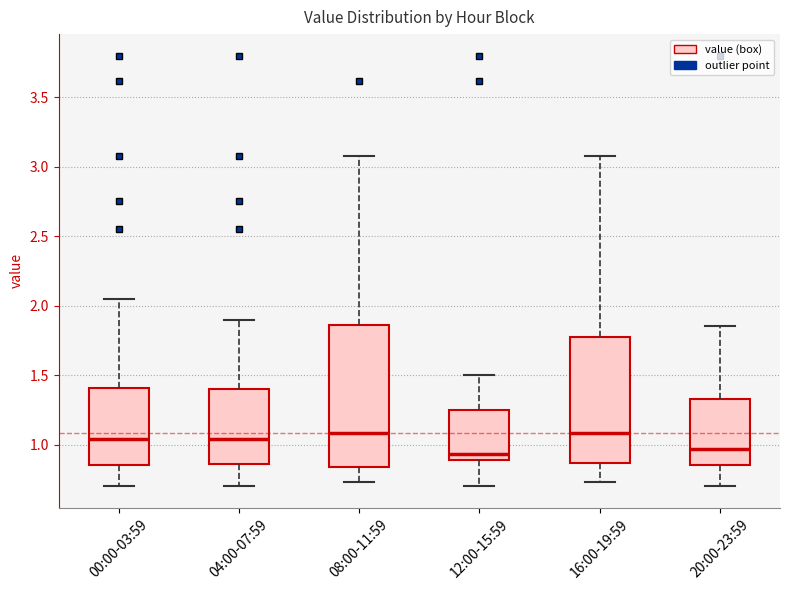

Where does the median line of the box for 04:00-07:59 sit on the y-axis? The values are not printed on the chart, so give them approximately, as read against the axis.

1.05